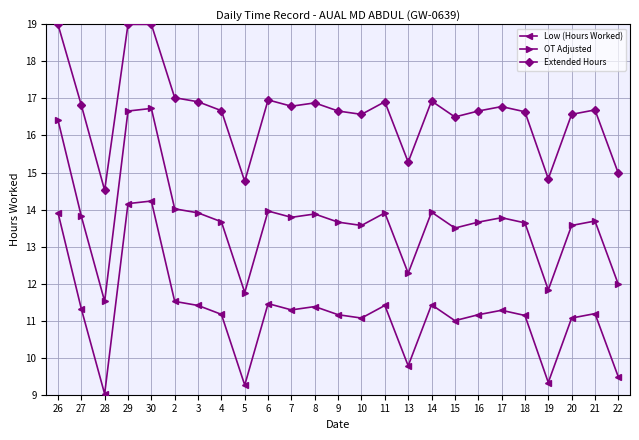

True or false: OT Adjusted and Extended Hours intersect in this chart.

False